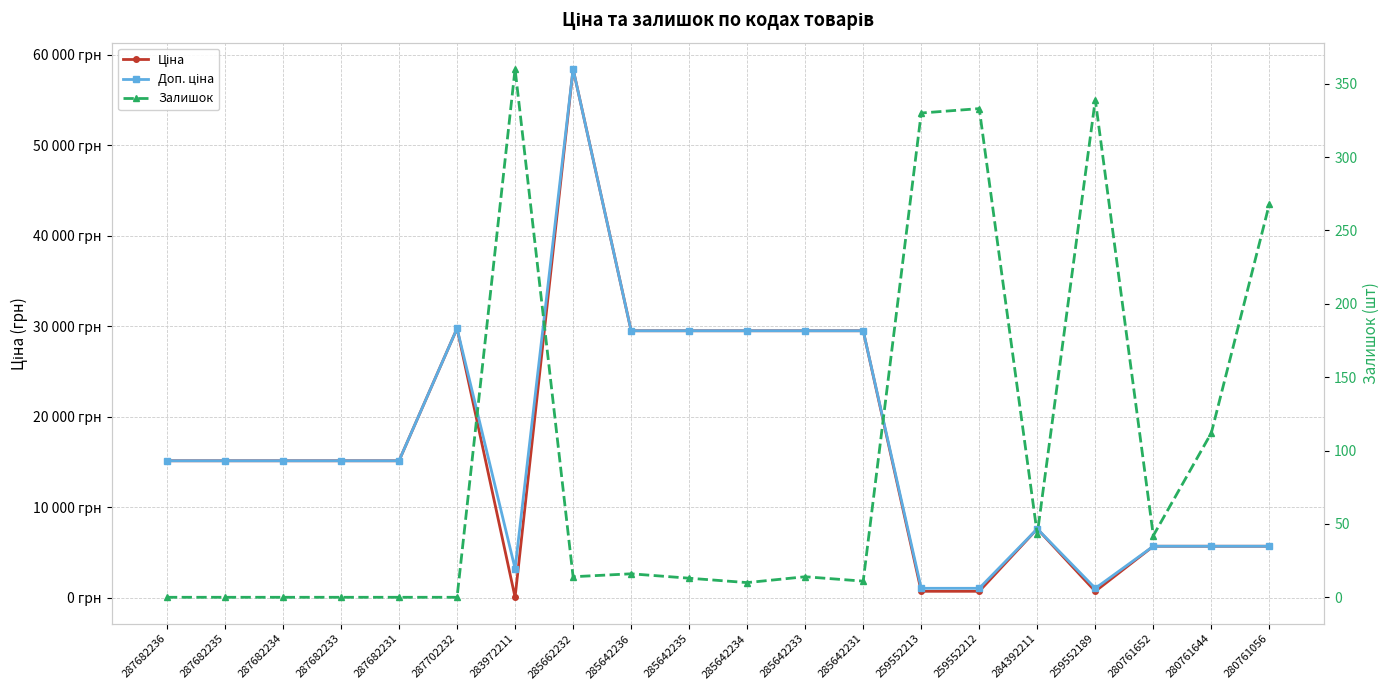

Which series has the largest total across all categories?

Доп. ціна